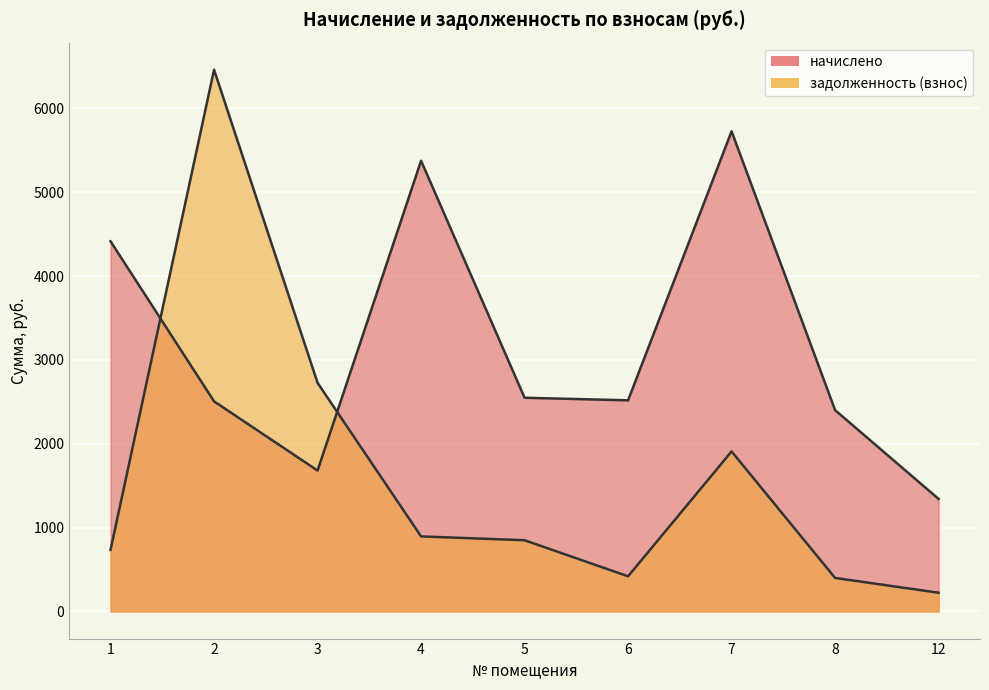

What is the approximate value of задолженность (взнос) at 7?

1908.4